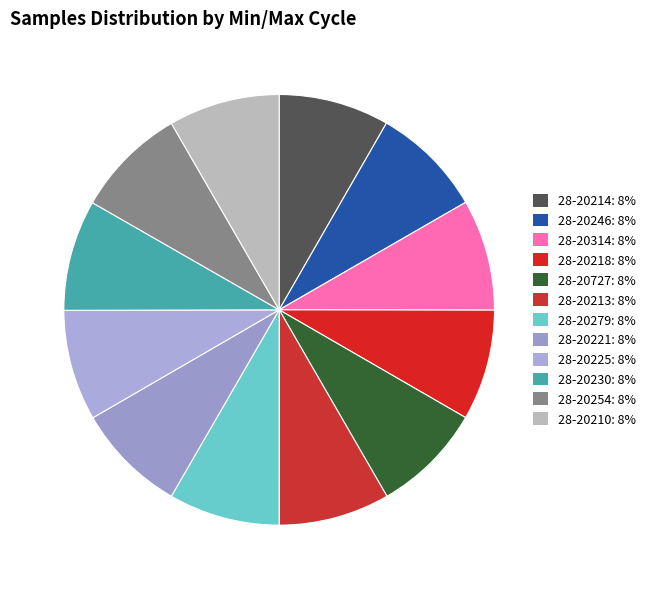

To the nearest percent, what is the average slice percentage?

8%